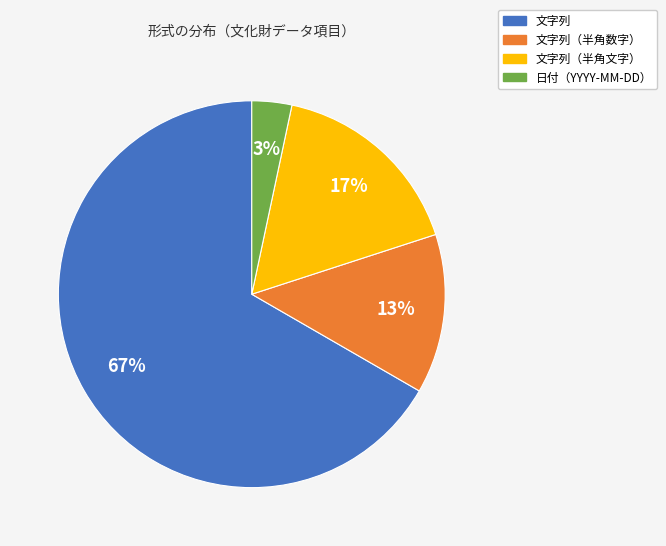

To the nearest percent, what portion does 文字列（半角文字） represent?

17%